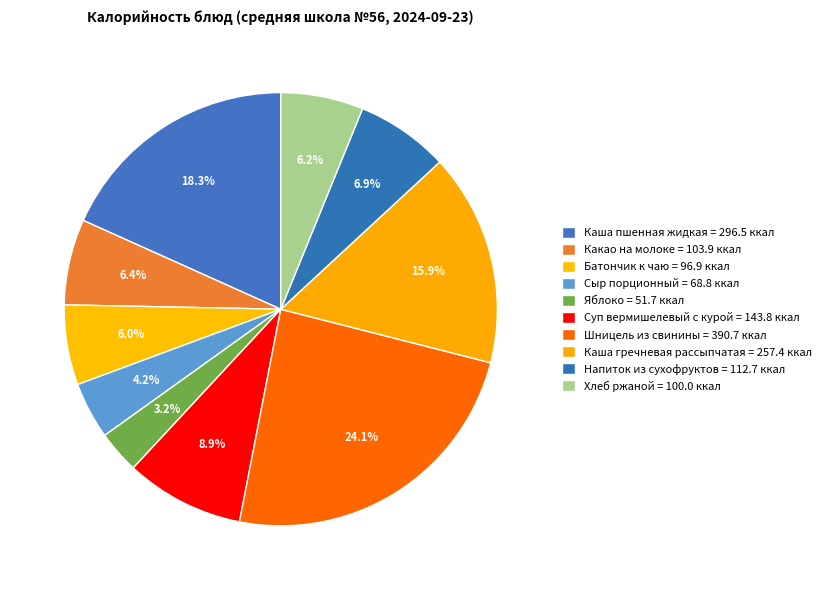

Which has a higher value, Яблоко or Каша пшенная жидкая?

Каша пшенная жидкая